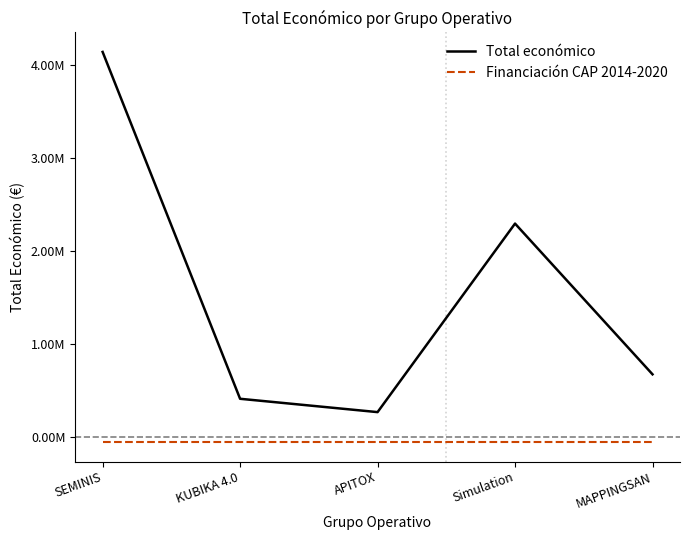

At how many categories does at least one series exceed 3961182?

1